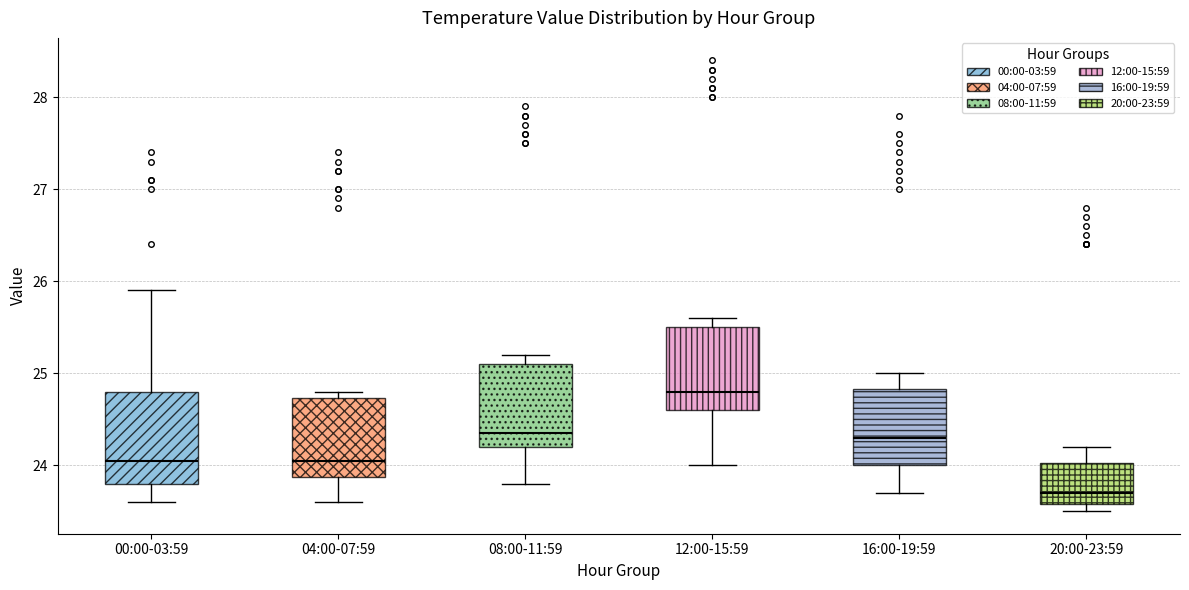

Reading left to right, transcribe this box plot: for each box, give where its median line is, the range the box spans, and where its two whiskers end, as read against the y-axis. The values are not printed on the chart, so give them approximately, as read against the axis.

00:00-03:59: median 24.1, box 23.8 to 24.8, whiskers 23.6 to 25.9
04:00-07:59: median 24.1, box 23.9 to 24.7, whiskers 23.6 to 24.8
08:00-11:59: median 24.4, box 24.2 to 25.1, whiskers 23.8 to 25.2
12:00-15:59: median 24.8, box 24.6 to 25.5, whiskers 24.0 to 25.6
16:00-19:59: median 24.3, box 24.0 to 24.8, whiskers 23.7 to 25.0
20:00-23:59: median 23.7, box 23.6 to 24.0, whiskers 23.5 to 24.2